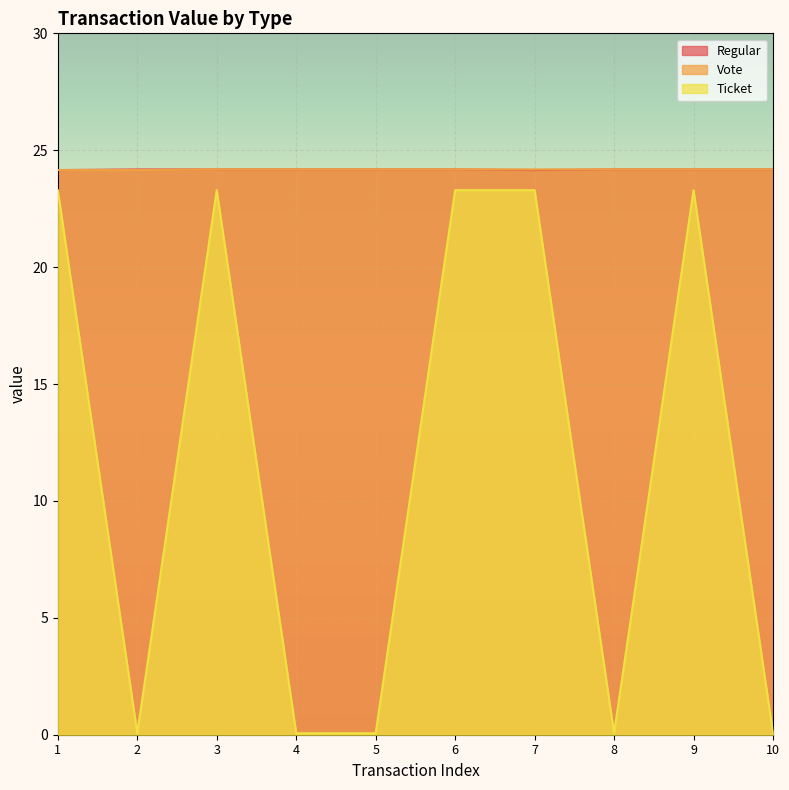

What is the average value of the Ticket series?

11.7